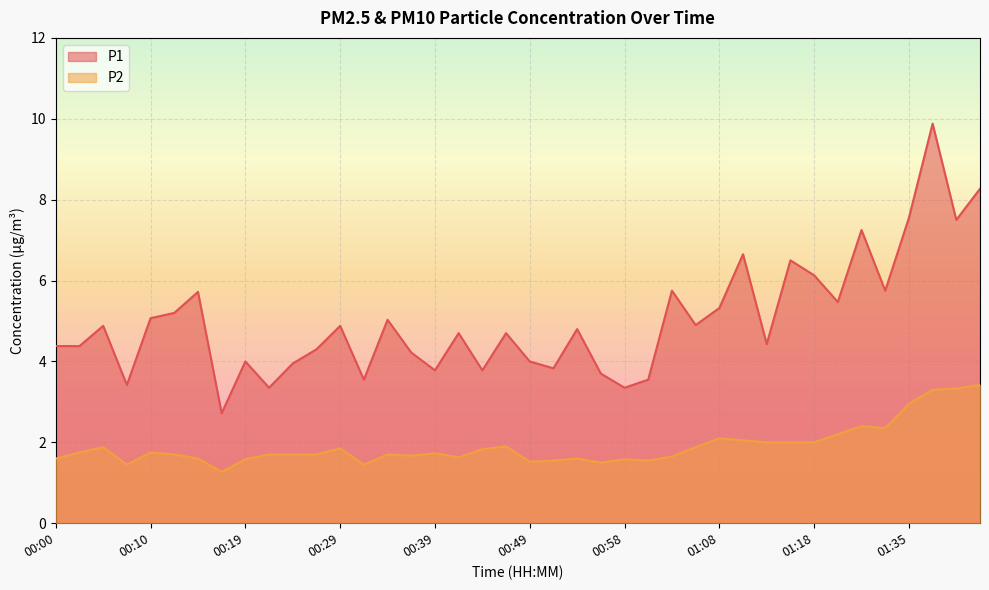

What value does the P1 series have at 00:02?

4.4